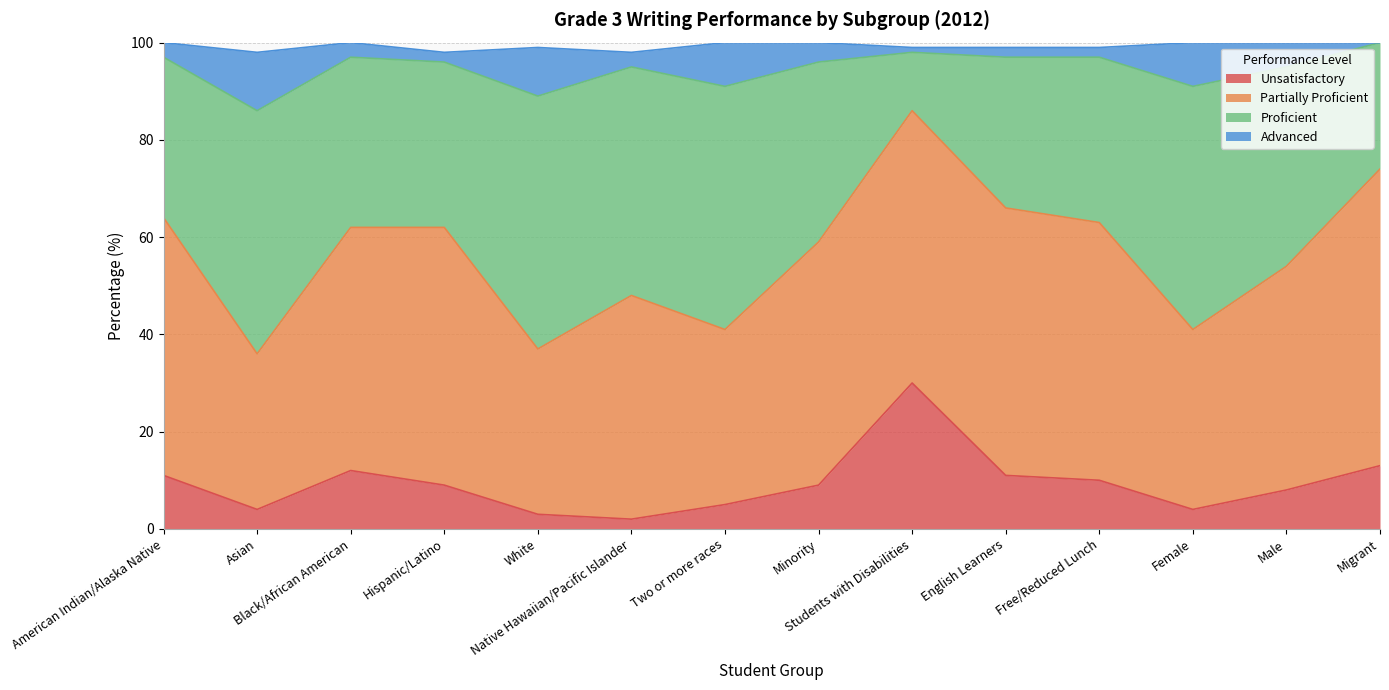

Does the chart have visible grid lines?

Yes